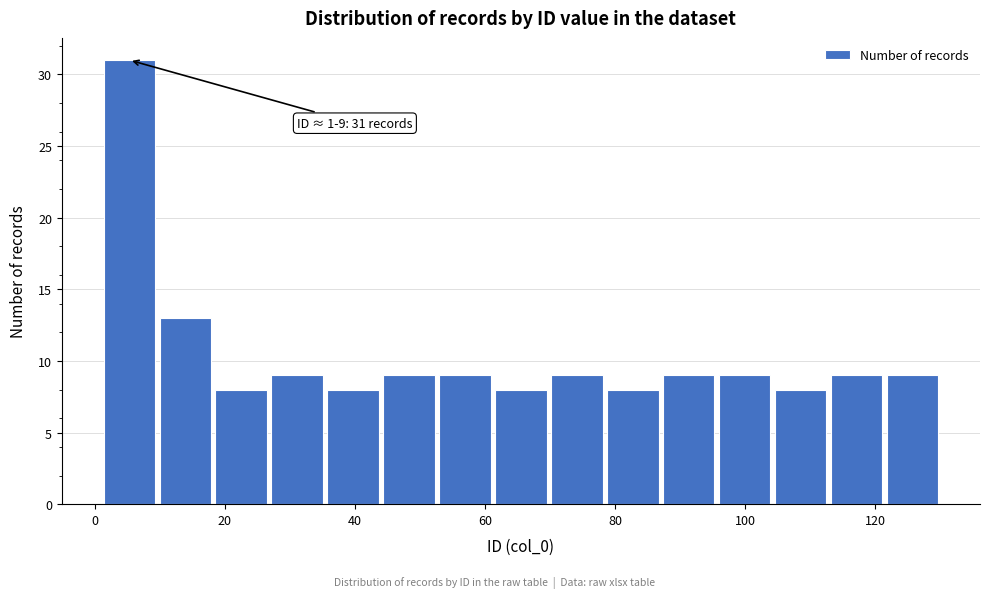

Which range on the x-axis has the tallest bar?

1.0 to 9.6